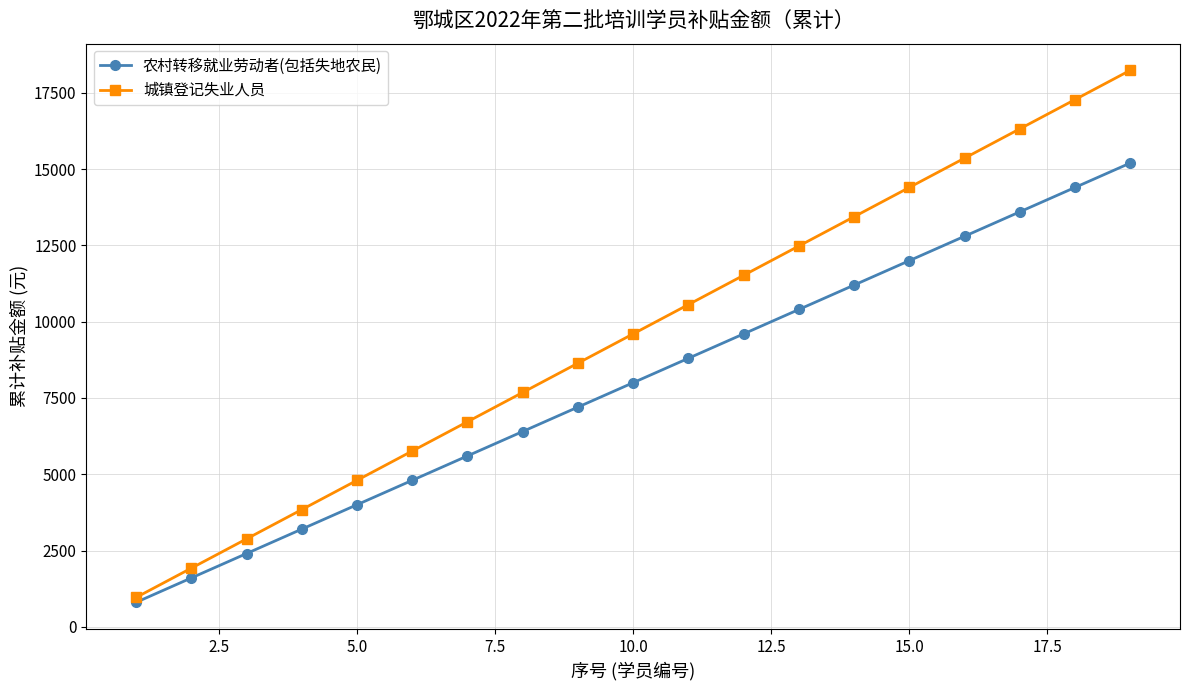

Which series has the widest spread of values?

城镇登记失业人员